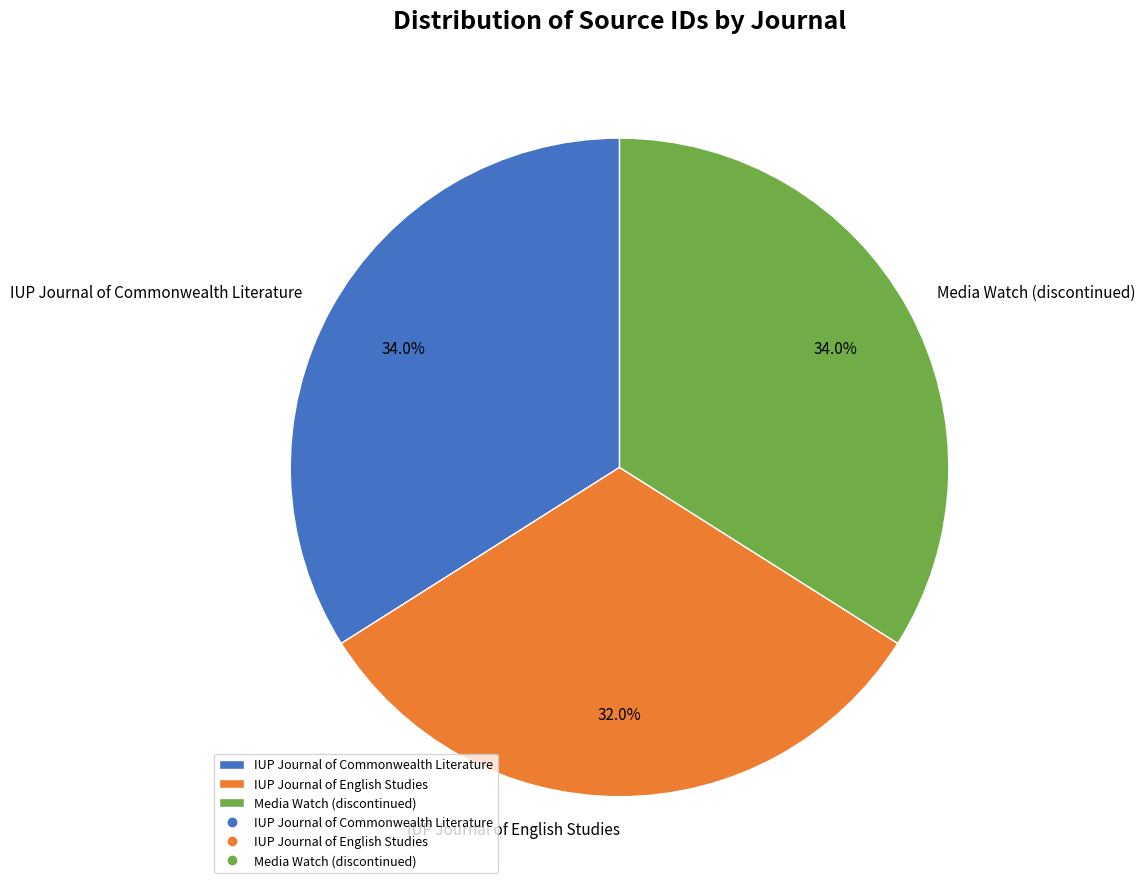

What percentage is NOT represented by IUP Journal of Commonwealth Literature?

66.0%